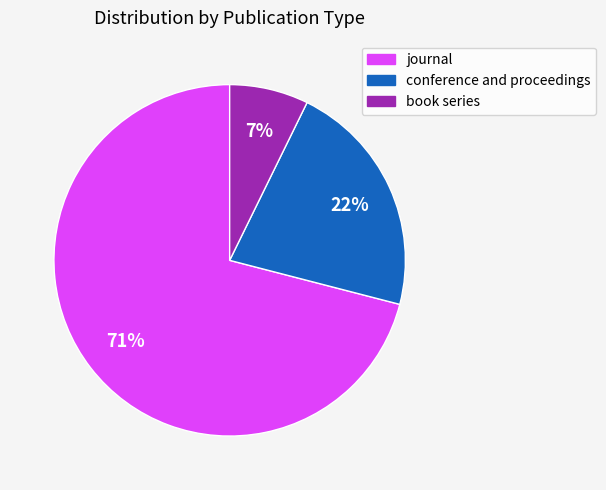

Between conference and proceedings and journal, which is larger?

journal